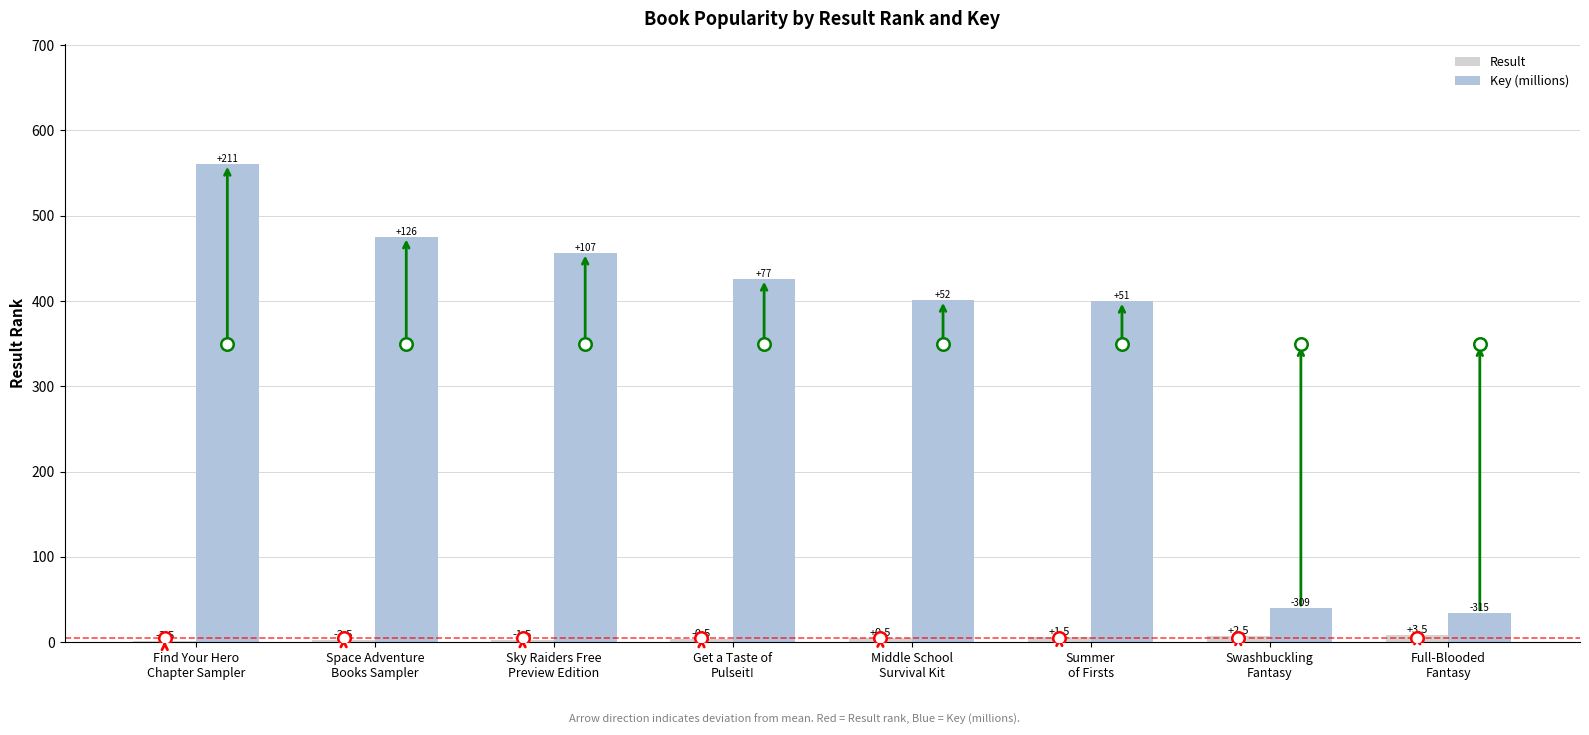

Which series has the largest range (max minus min)?

Key (millions)